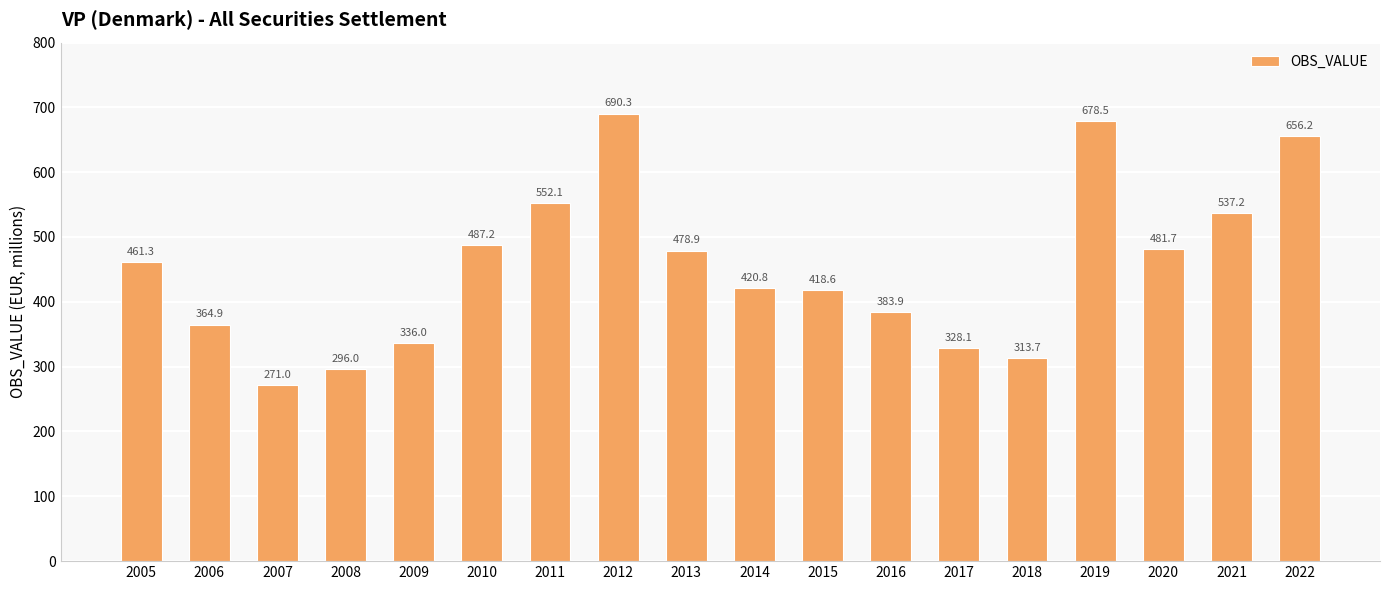

List the labels in order of value, largest first.

2012, 2019, 2022, 2011, 2021, 2010, 2020, 2013, 2005, 2014, 2015, 2016, 2006, 2009, 2017, 2018, 2008, 2007